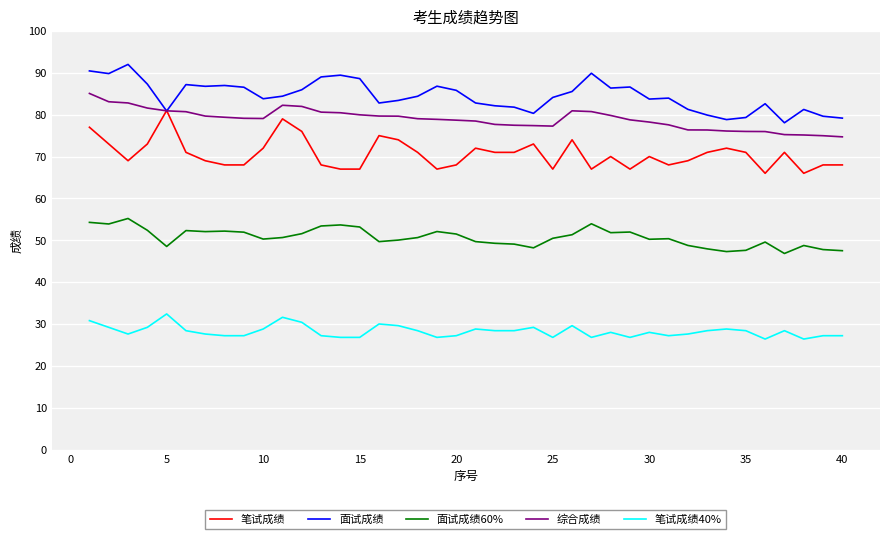

What is the average value of the 面试成绩 series?

84.5